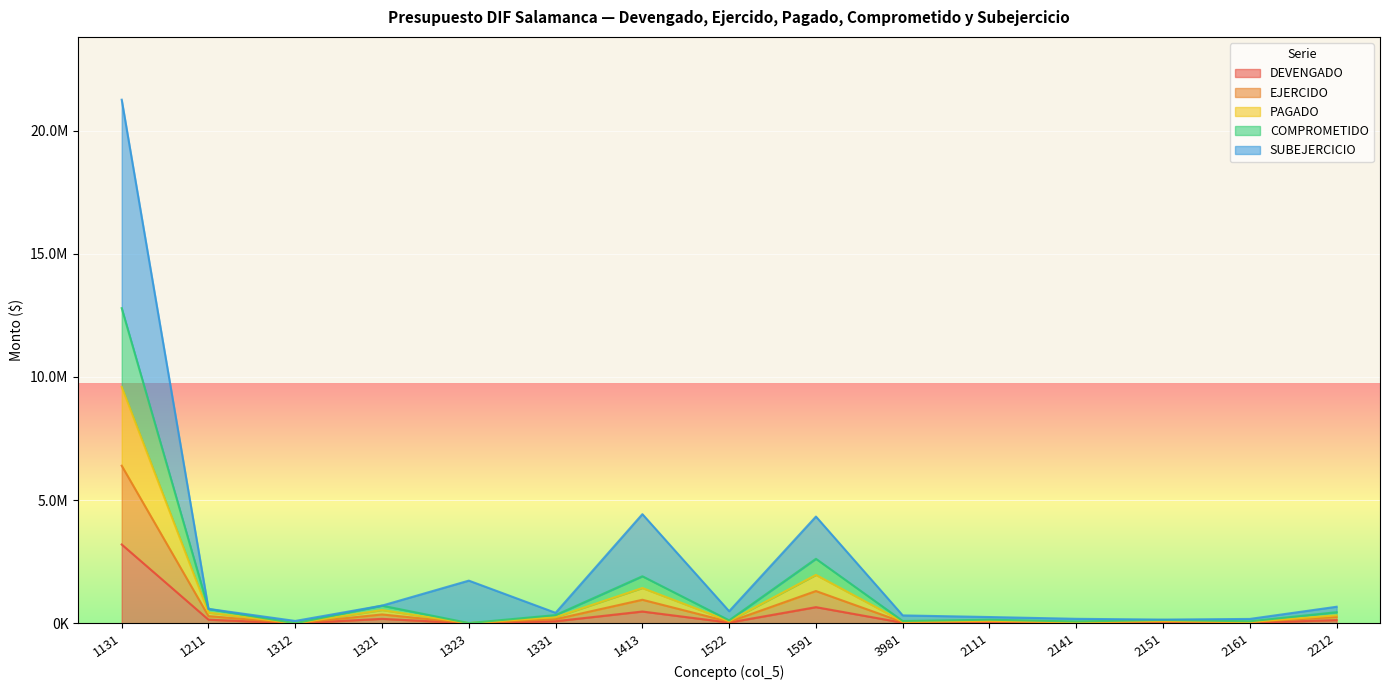

What is the label of the 4th point from the left?

1321